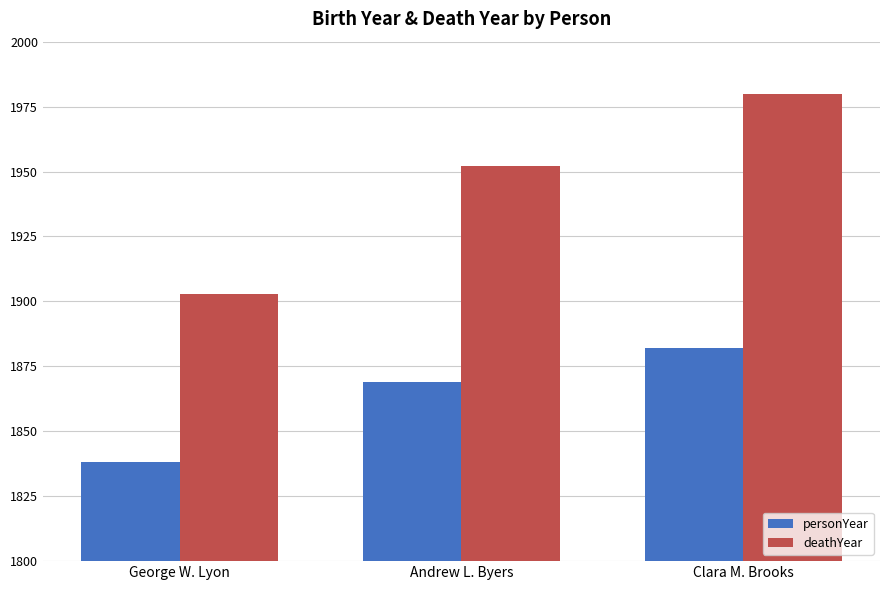

Which series has the widest spread of values?

deathYear